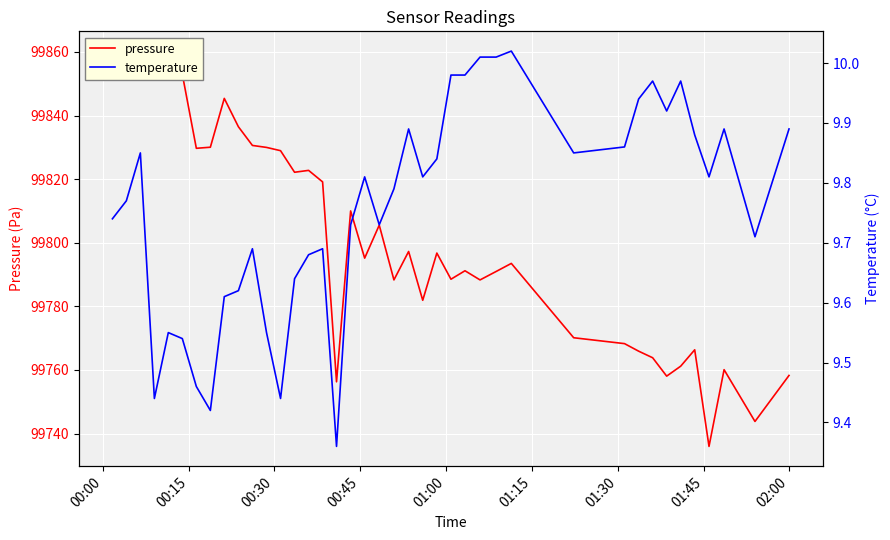

At which category is the sum across all series the highest?

00:00